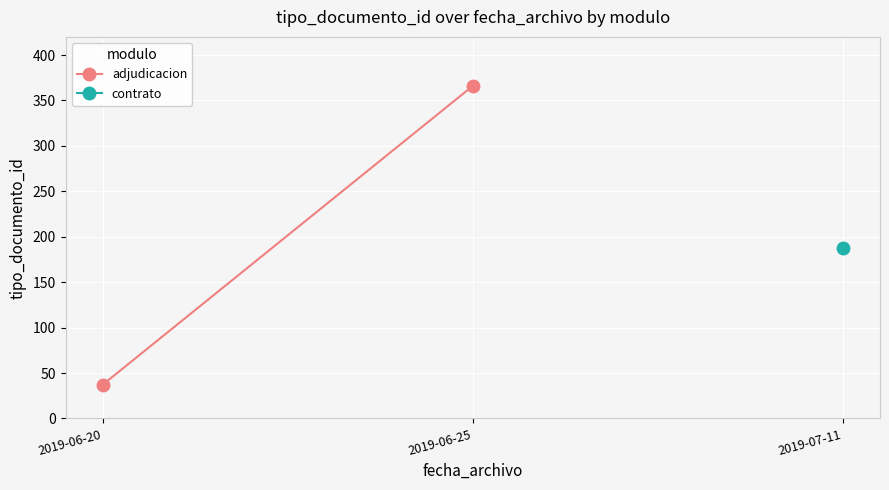

What is the change in value from 2019-06-20 to 2019-06-25?

+329